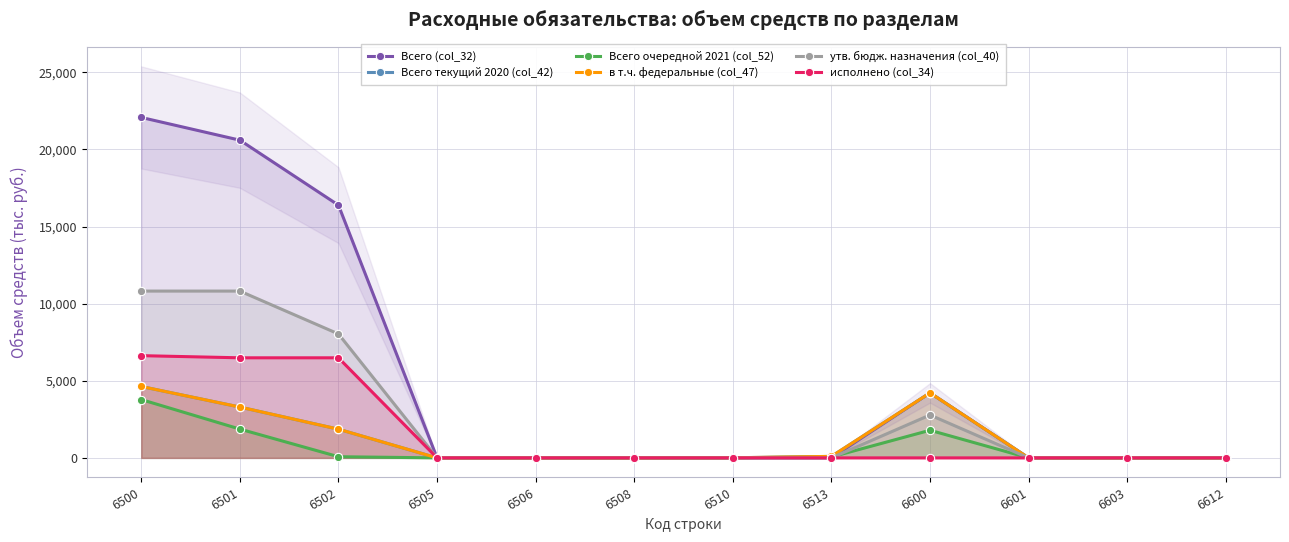

True or false: утв. бюдж. назначения (col_40) and Всего (col_32) intersect in this chart.

False